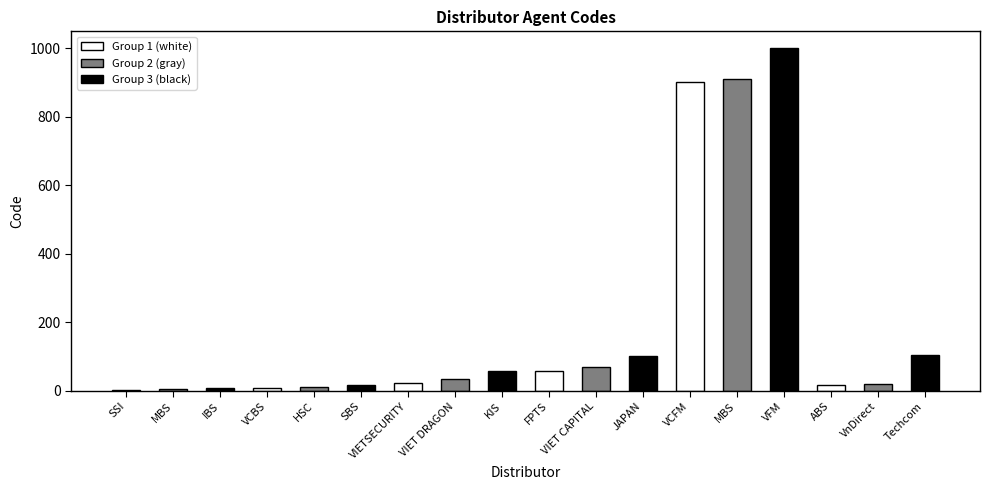

What is the ratio of the value at VIET CAPITAL to the value at FPTS?

1.2